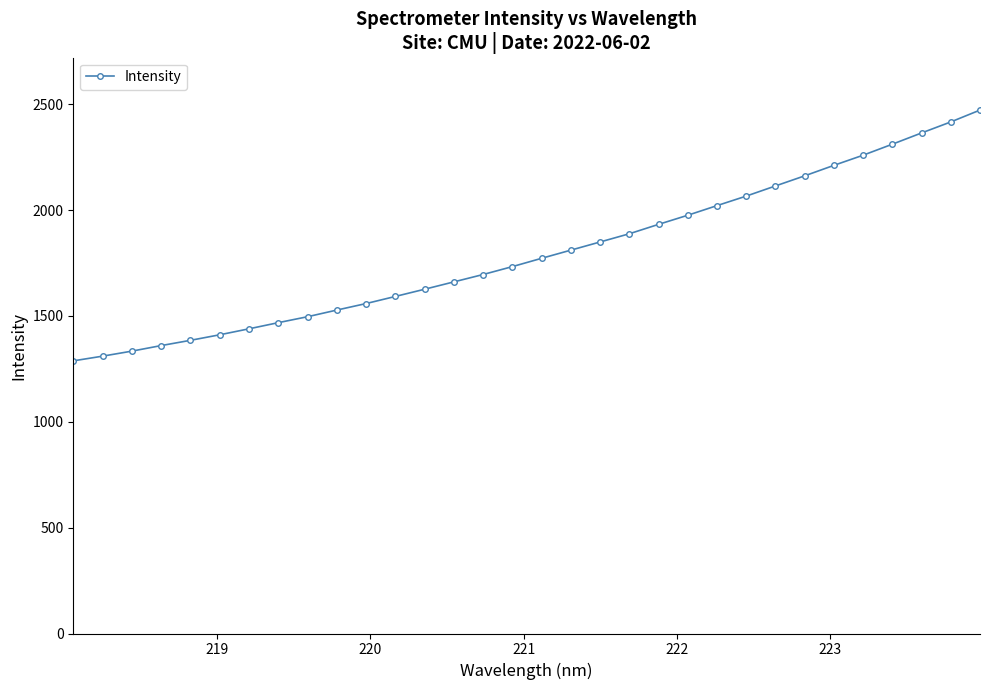

What is the smallest value displayed?

1287.7